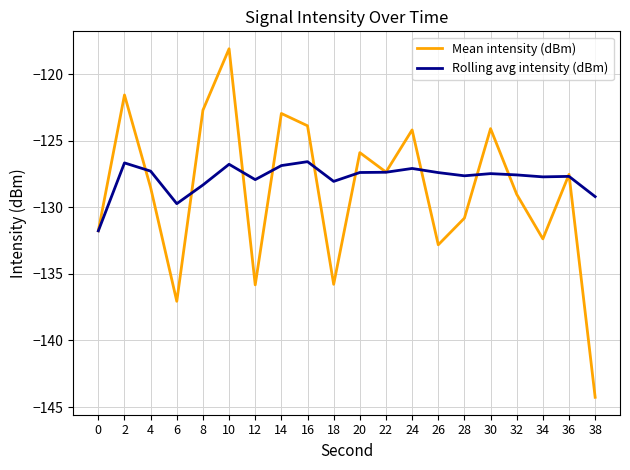

The Mean intensity (dBm) series shows -182.9 at 30. True or false?

False